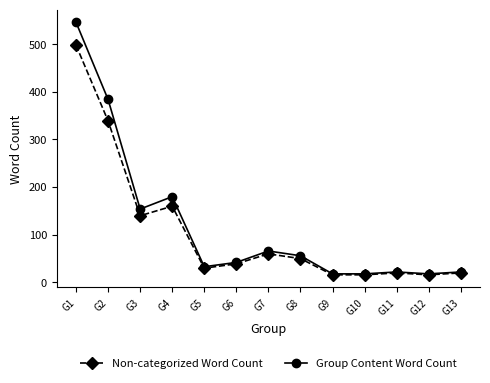

What is the difference between the Group Content Word Count values at G3 and G12?

136